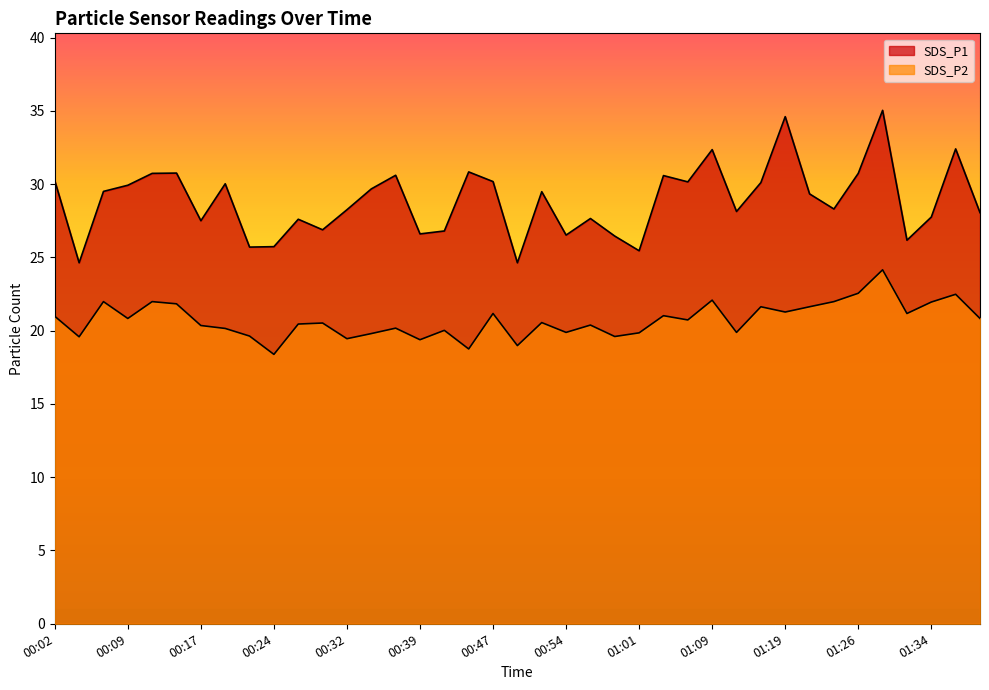

Where is SDS_P2 nearest to the value 21?

00:02